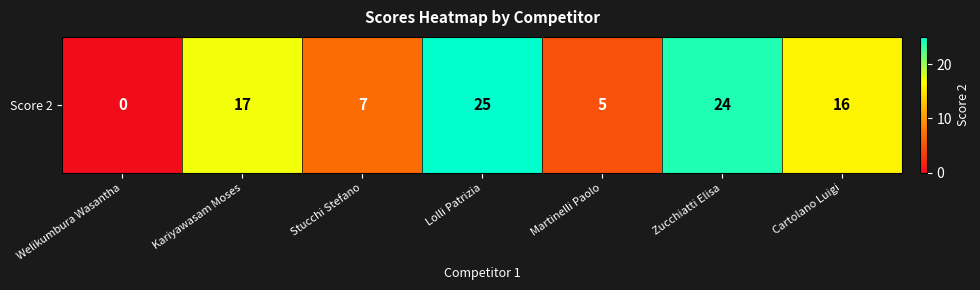

Rank the categories by value from highest to lowest.

Lolli Patrizia, Zucchiatti Elisa, Kariyawasam Moses, Cartolano Luigi, Stucchi Stefano, Martinelli Paolo, Welikumbura Wasantha